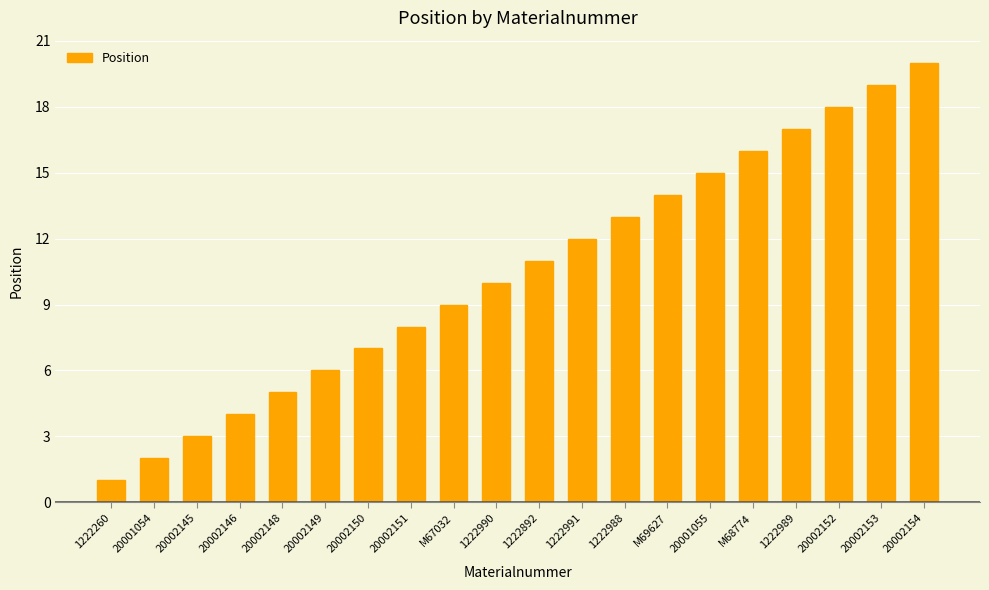

What is the difference between the values at 20002148 and M68774?

11